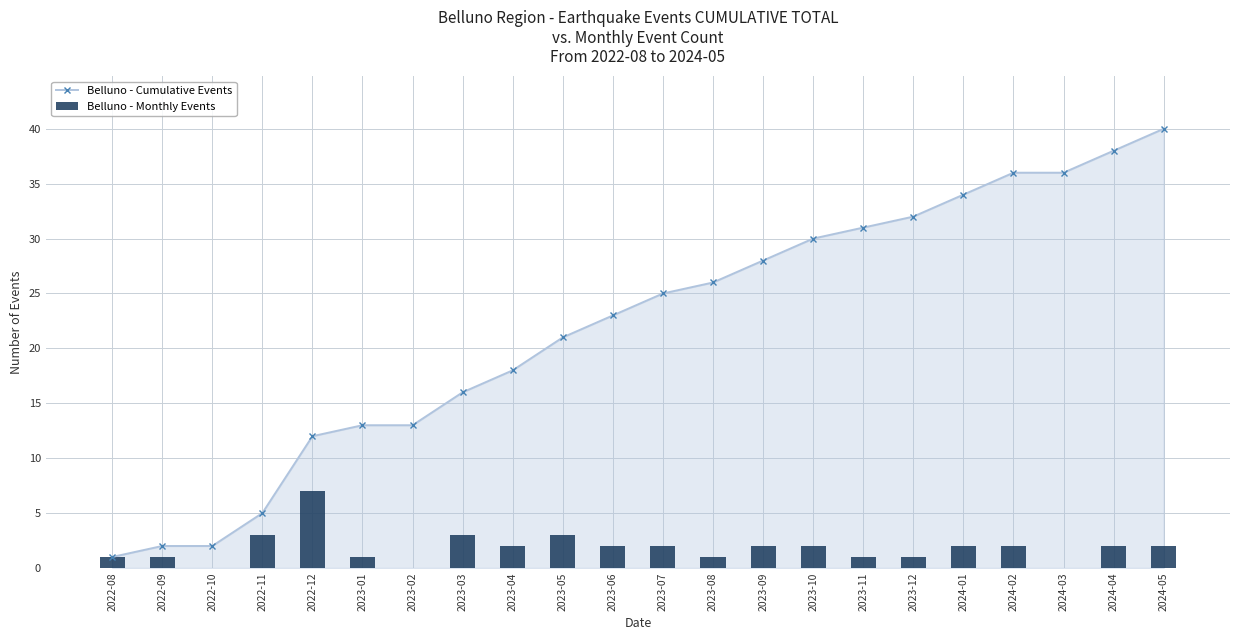

True or false: Belluno - Monthly Events has a value of 3 at 2023-07.

False